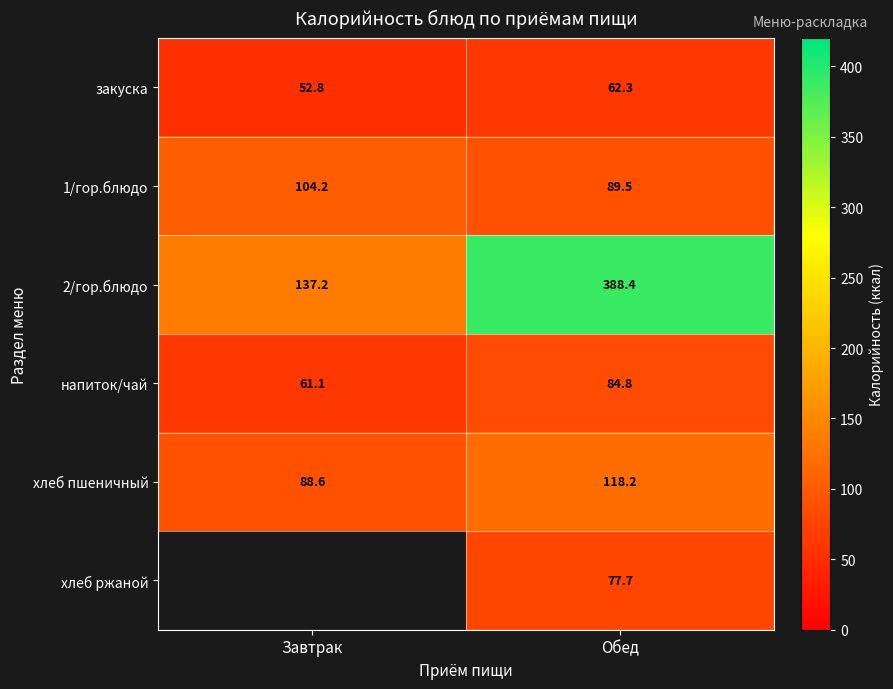

Is the value of закуска at Обед greater than the value of 2/гор.блюдо at Обед?

No